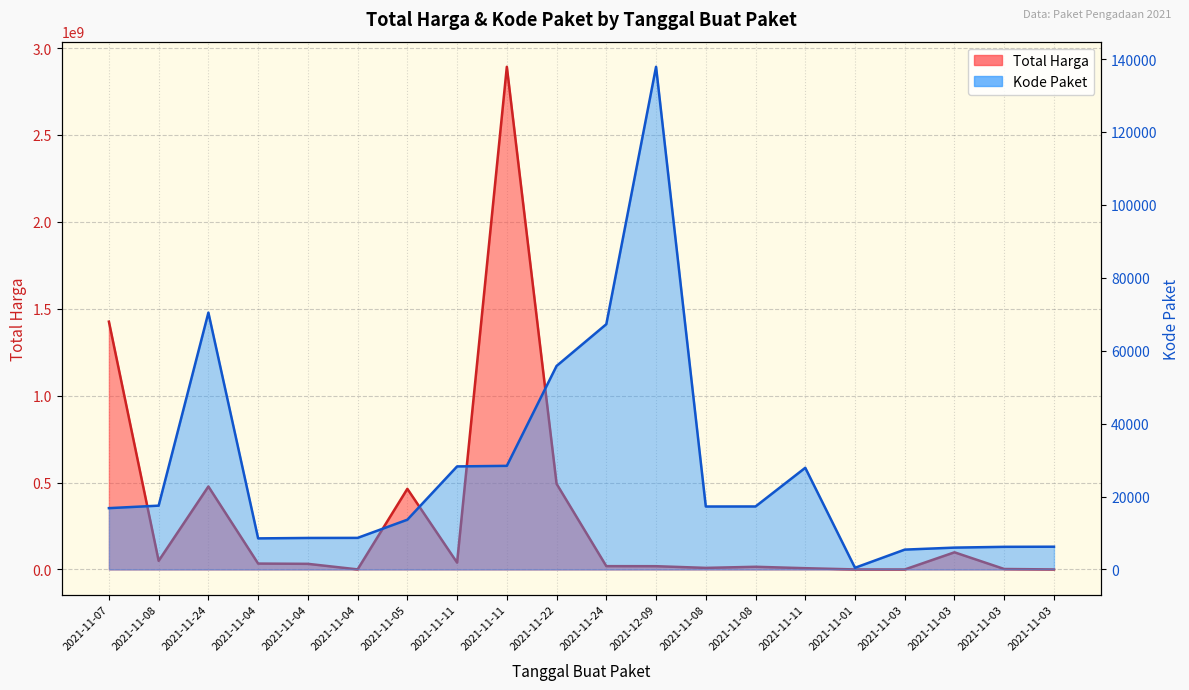

At how many categories does at least one series exceed 1136416402?

2